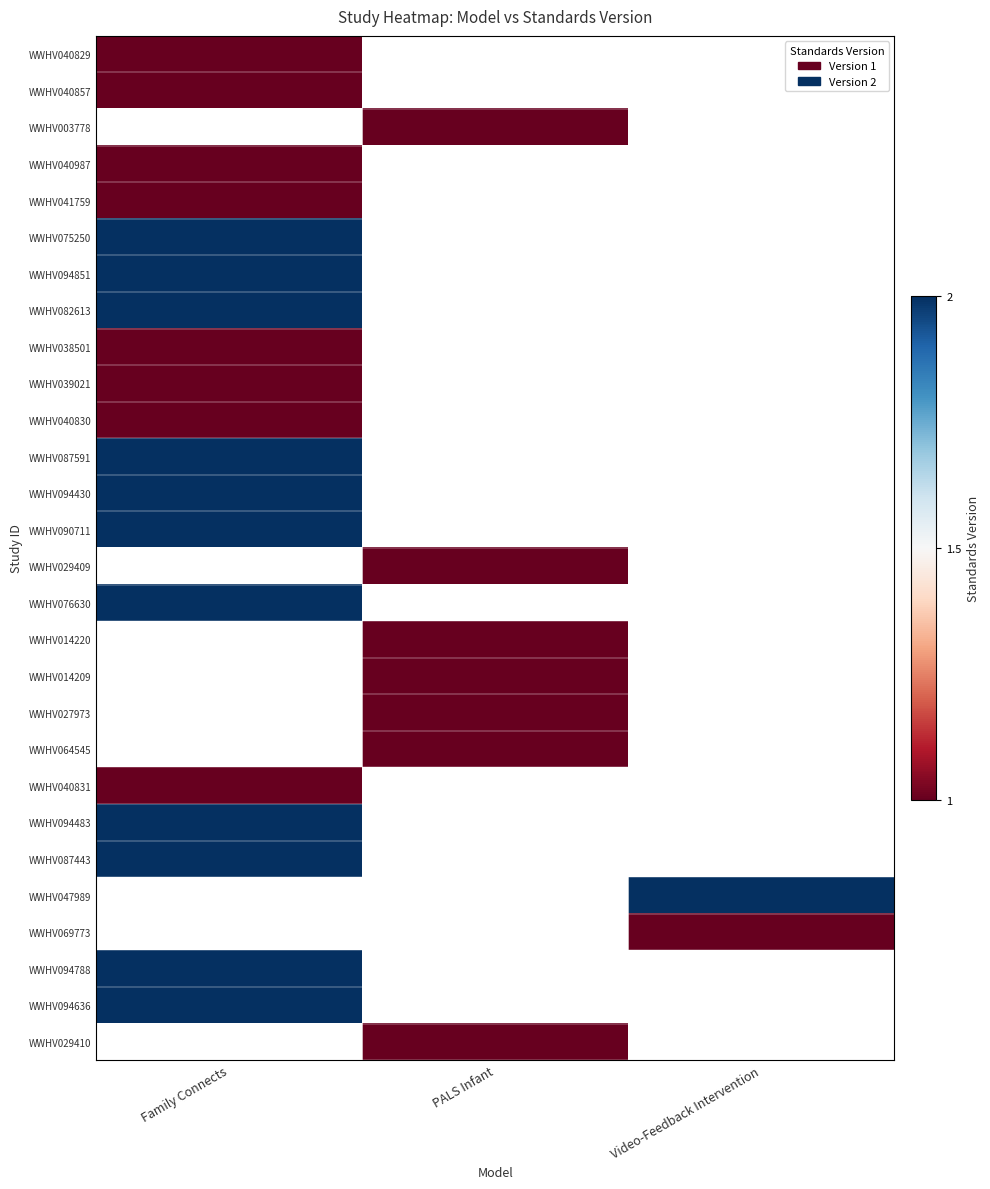

At which label does WWHV075250 reach its minimum?

Family Connects